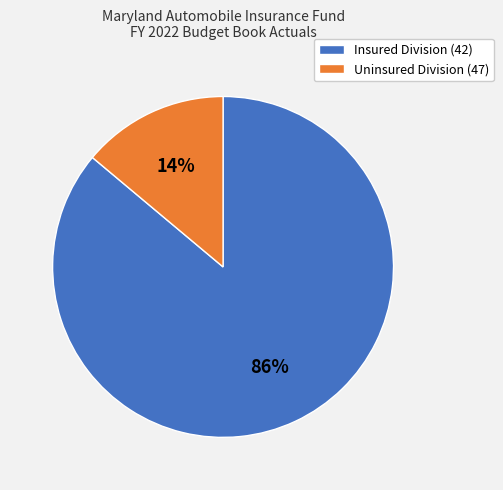

Which category accounts for the majority?

Insured Division (42)